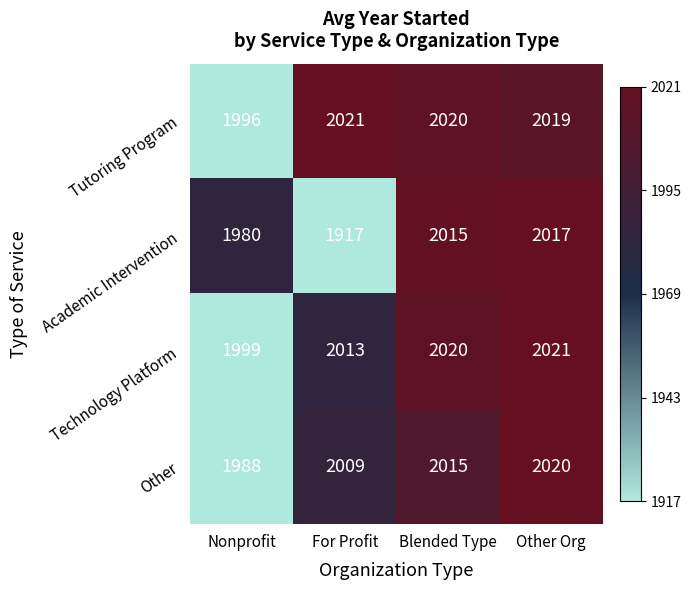

What is the difference between the Tutoring Program values at Nonprofit and For Profit?

25